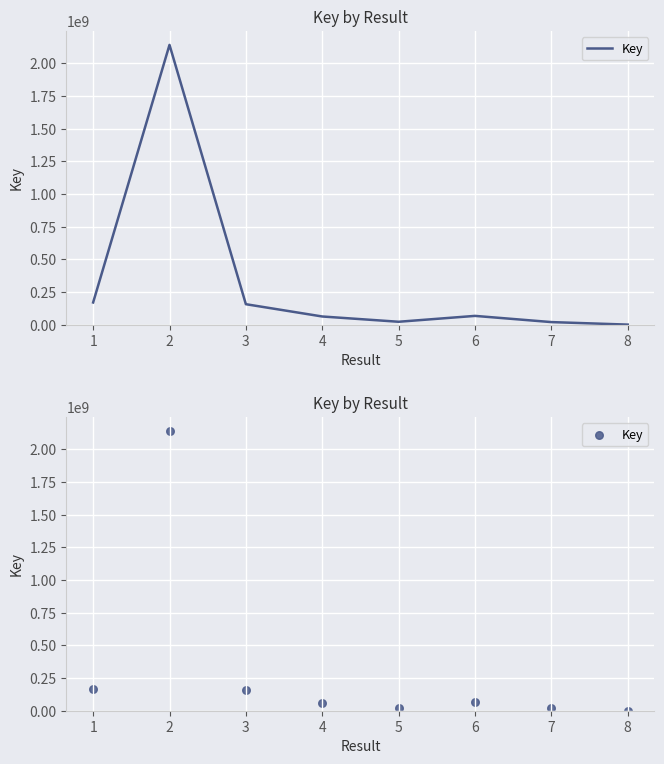

Between 2 and 6, which is larger?

2